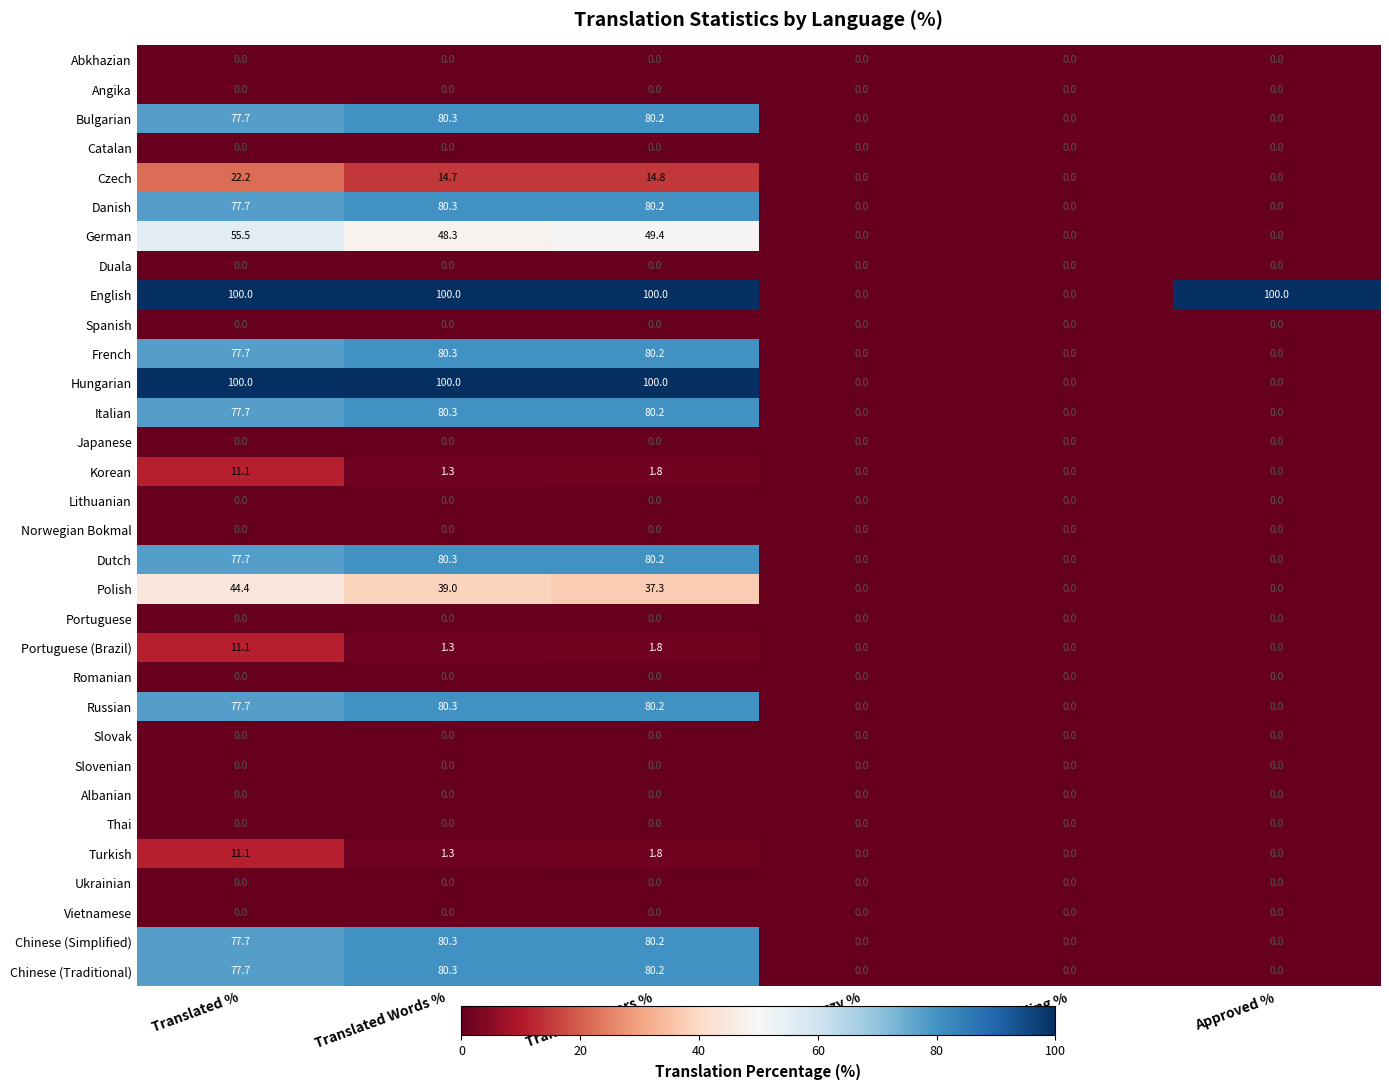

What is the difference between the highest and lowest values at Approved %?

100.0